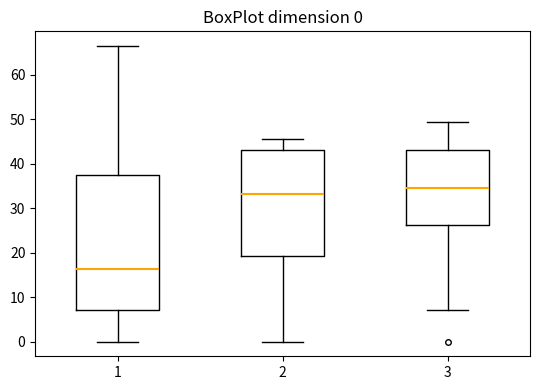

Which box is the tallest, from its lower edge to its upper edge?

1